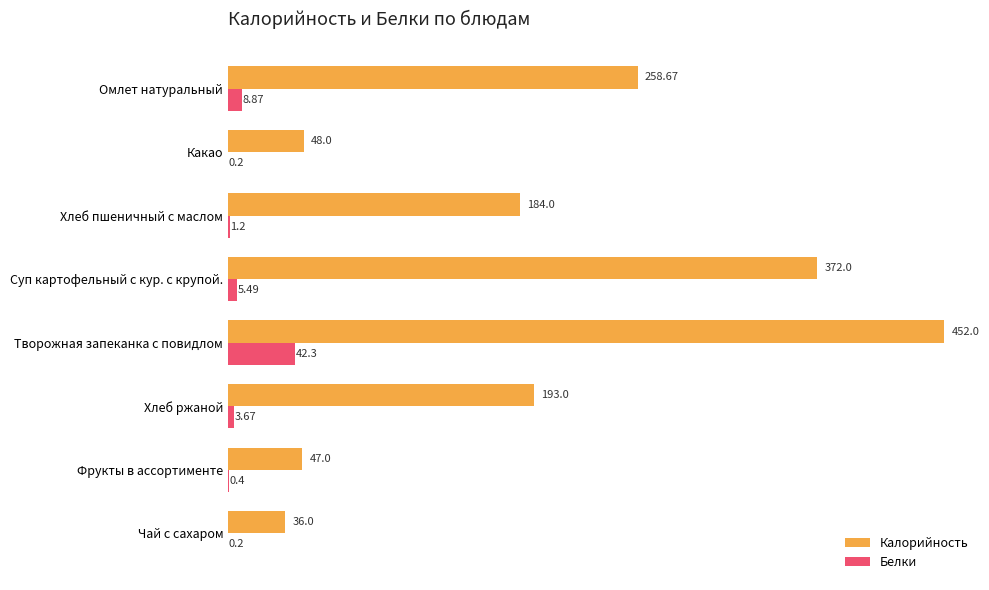

Which series changed the most between Какао and Хлеб пшеничный с маслом?

Калорийность